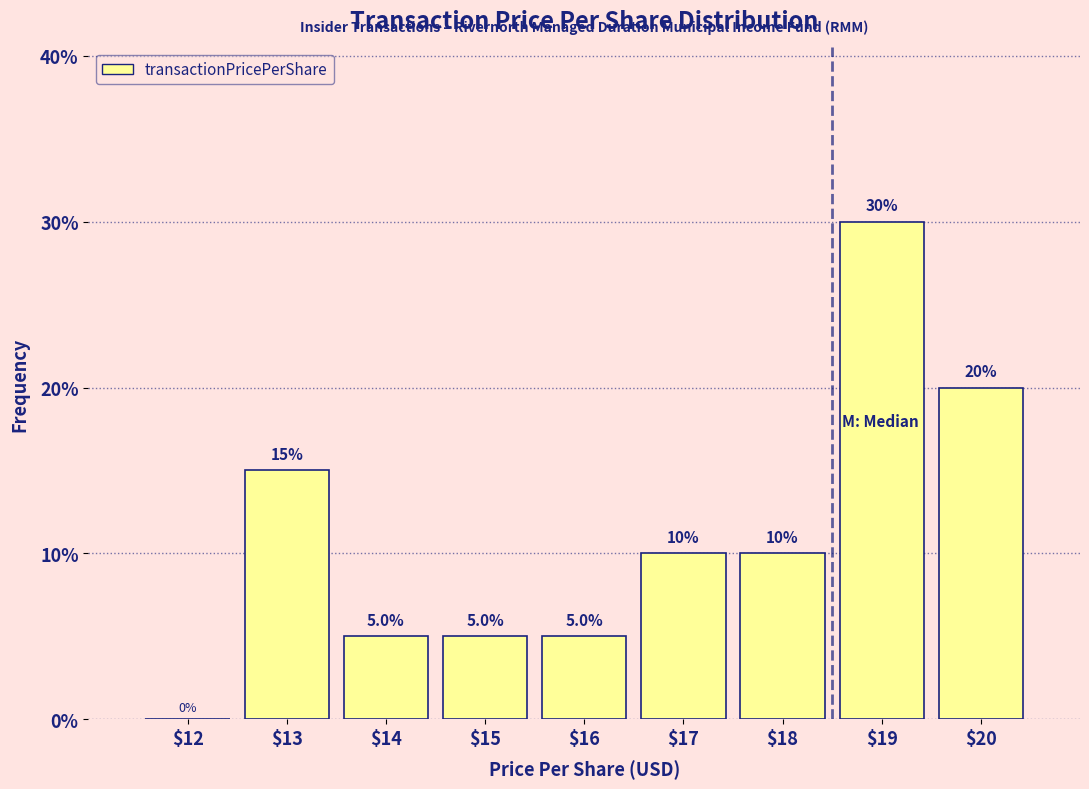

At which category does the chart reach its peak across all series?

$19